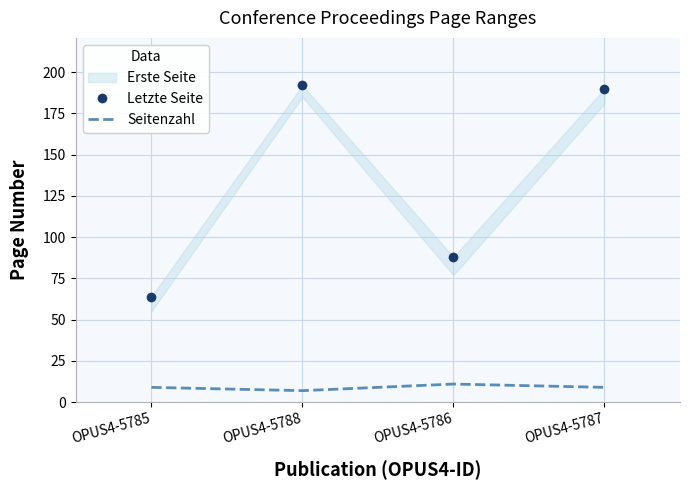

Where does the Letzte Seite series first go above 190?

OPUS4-5788